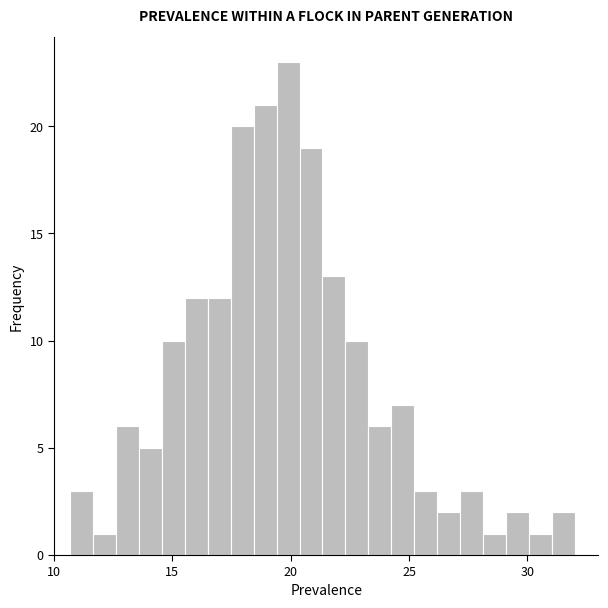

Read against the x-axis, roughly where is the centre of the tallest bar?

20.0